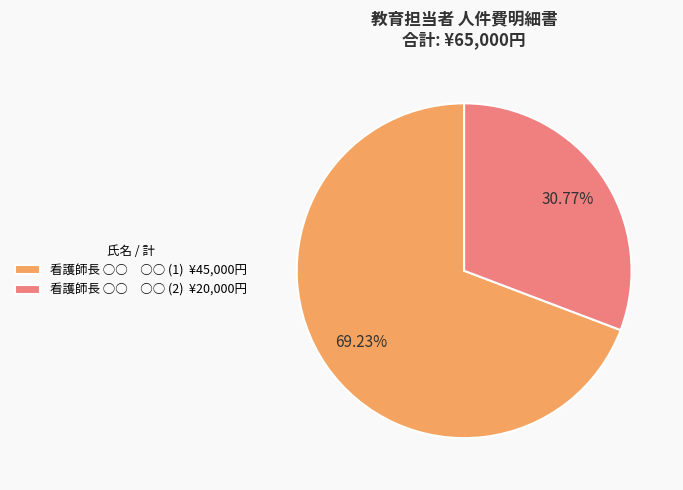

What is the ratio of the value at 看護師長 ○○ ○○ (1) ¥45,000円 to the value at 看護師長 ○○ ○○ (2) ¥20,000円?

2.2